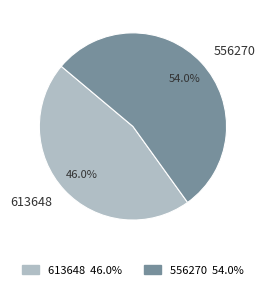

Count the number of slices in the pie.

2